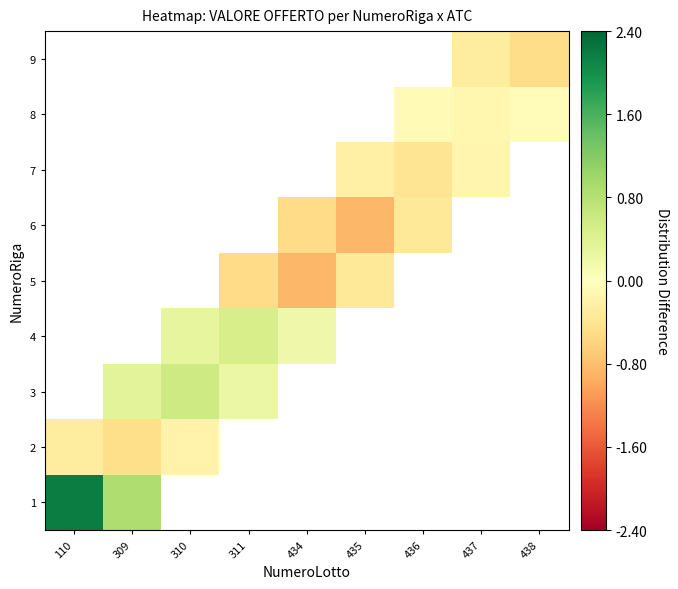

How many data points does each series have?

9